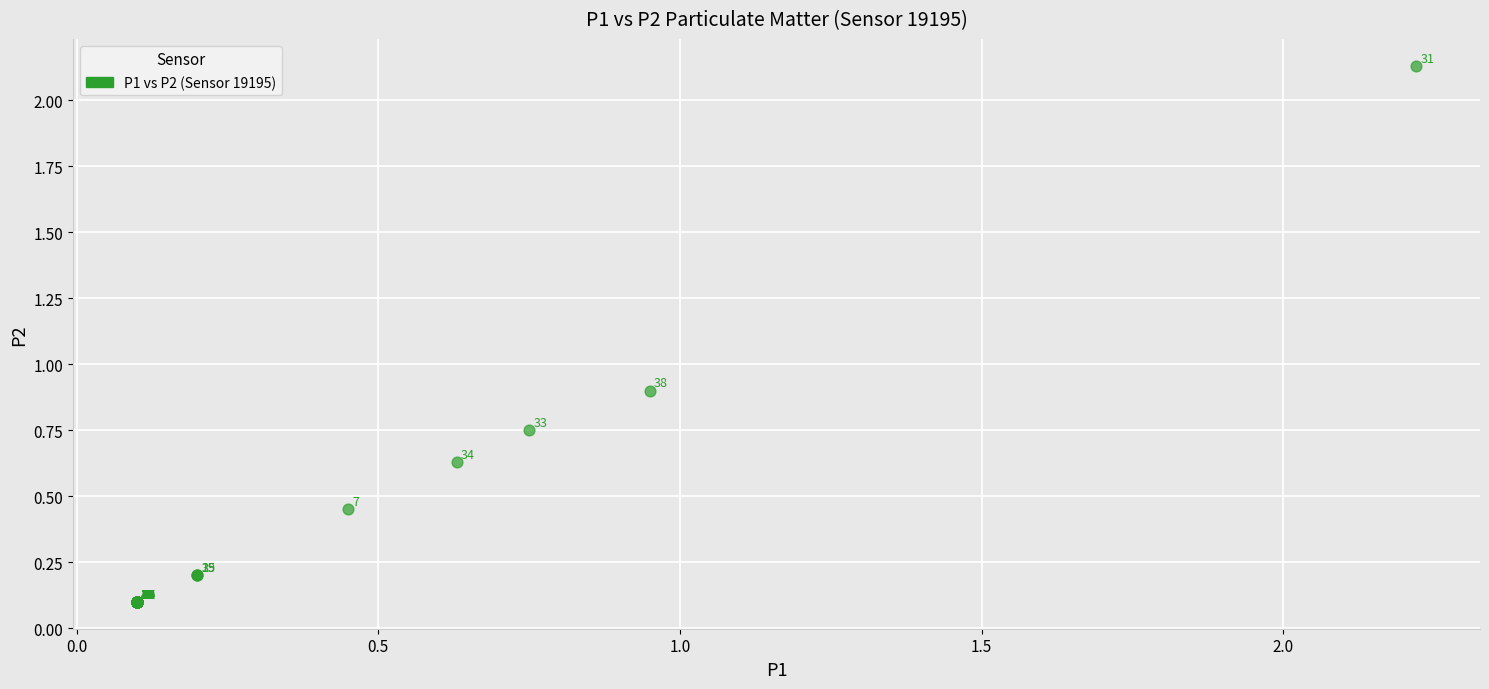

What Y value in the scatter plot is closest to 1?

0.9